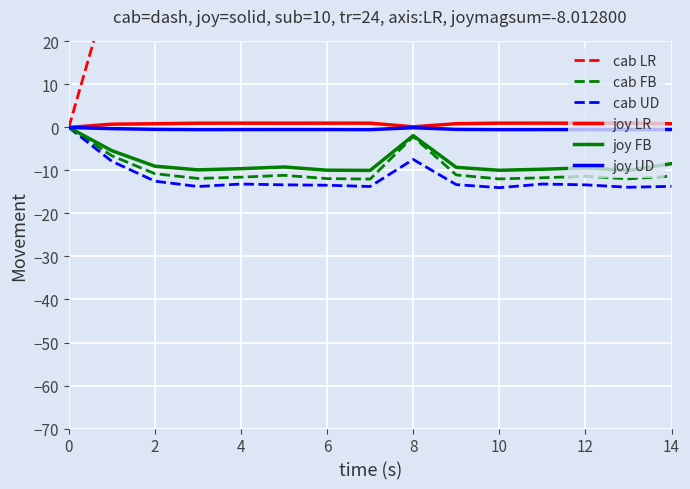

True or false: joy LR and cab FB cross at least once.

False